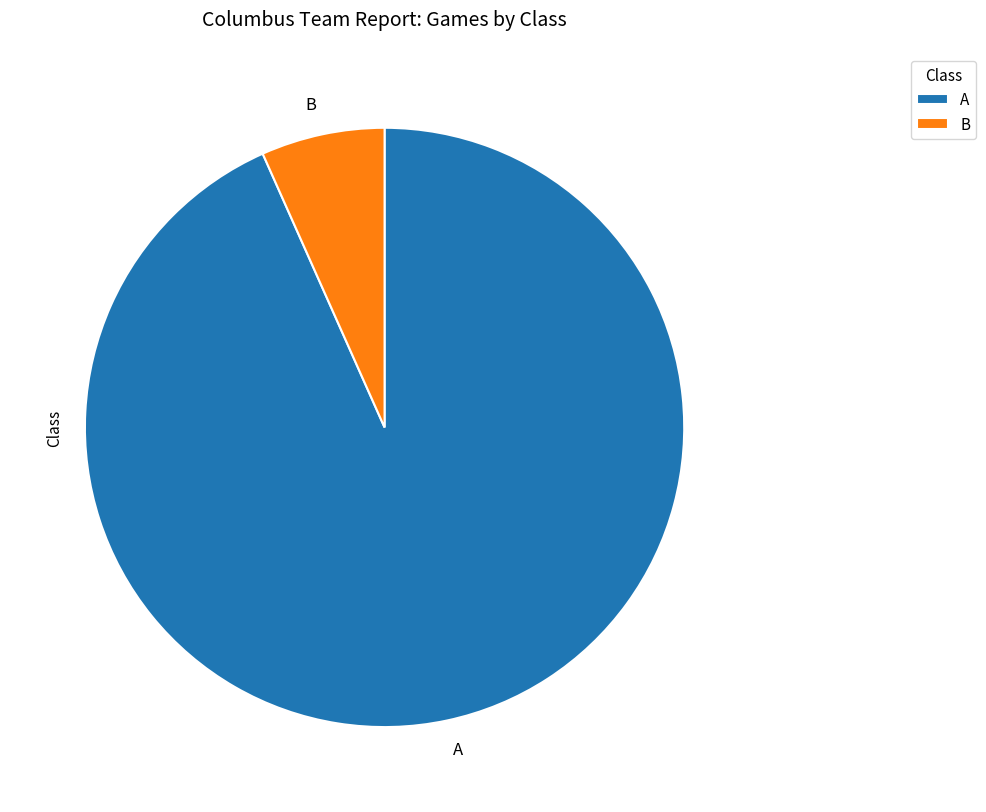

What is the majority slice?

A